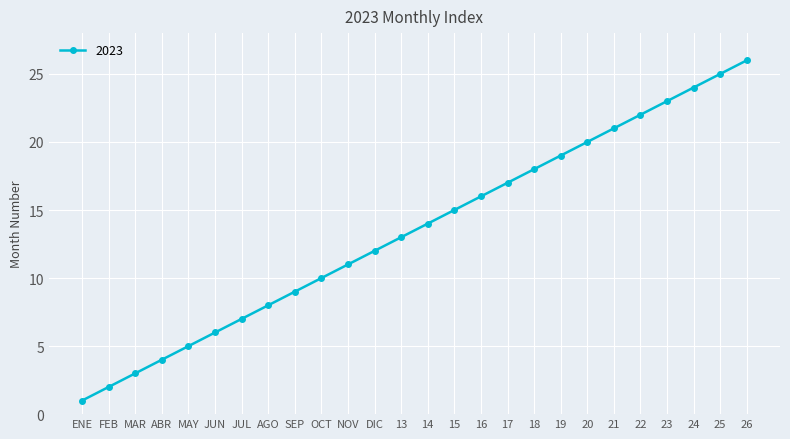

What is the difference between the values at DIC and FEB?

10